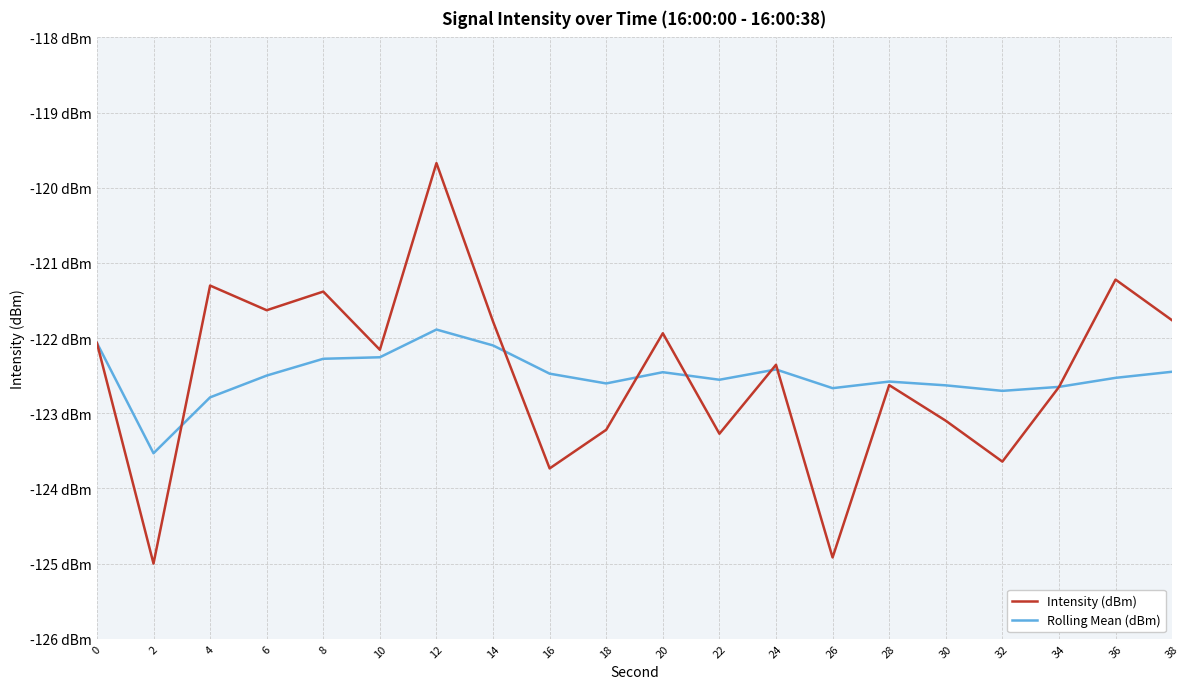

Reading left to right, what are all the values shown in this chart?

Intensity (dBm): -122.1	-125.0	-121.3	-121.6	-121.4	-122.2	-119.7	-121.8	-123.7	-123.2	-121.9	-123.3	-122.4	-124.9	-122.6	-123.1	-123.6	-122.7	-121.2	-121.8
Rolling Mean (dBm): -122.1	-123.5	-122.8	-122.5	-122.3	-122.3	-121.9	-122.1	-122.5	-122.6	-122.5	-122.6	-122.4	-122.7	-122.6	-122.6	-122.7	-122.6	-122.5	-122.4